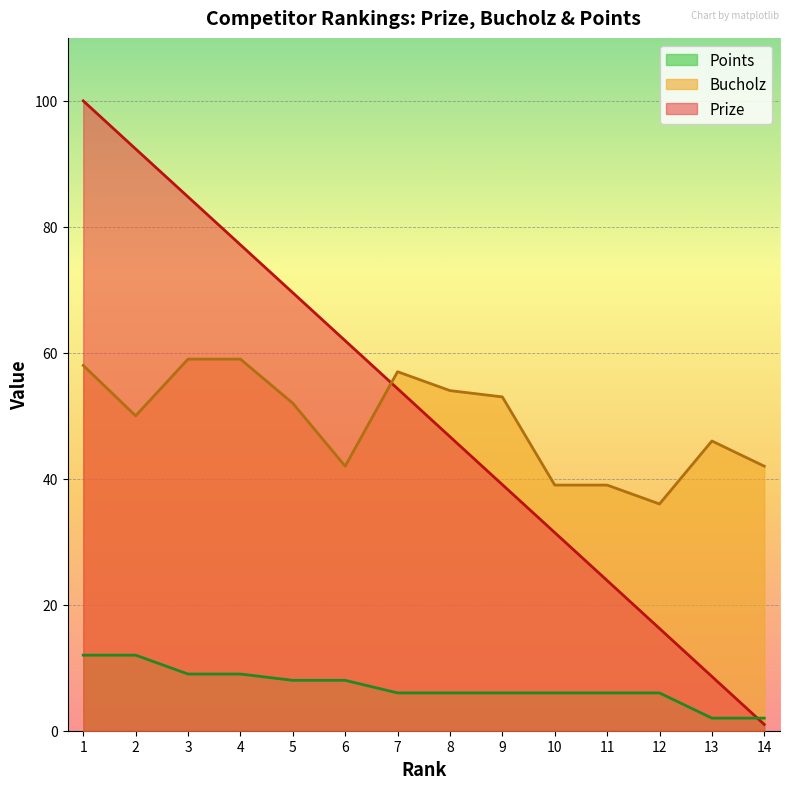

The Bucholz series shows 39.0 at 11. True or false?

True